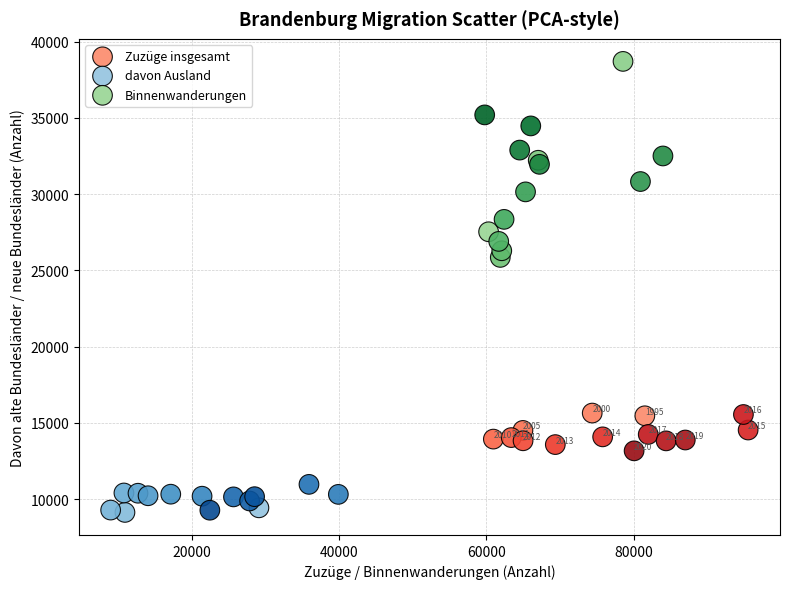

What are all the series names shown in the legend?

Zuzüge insgesamt, davon Ausland, Binnenwanderungen